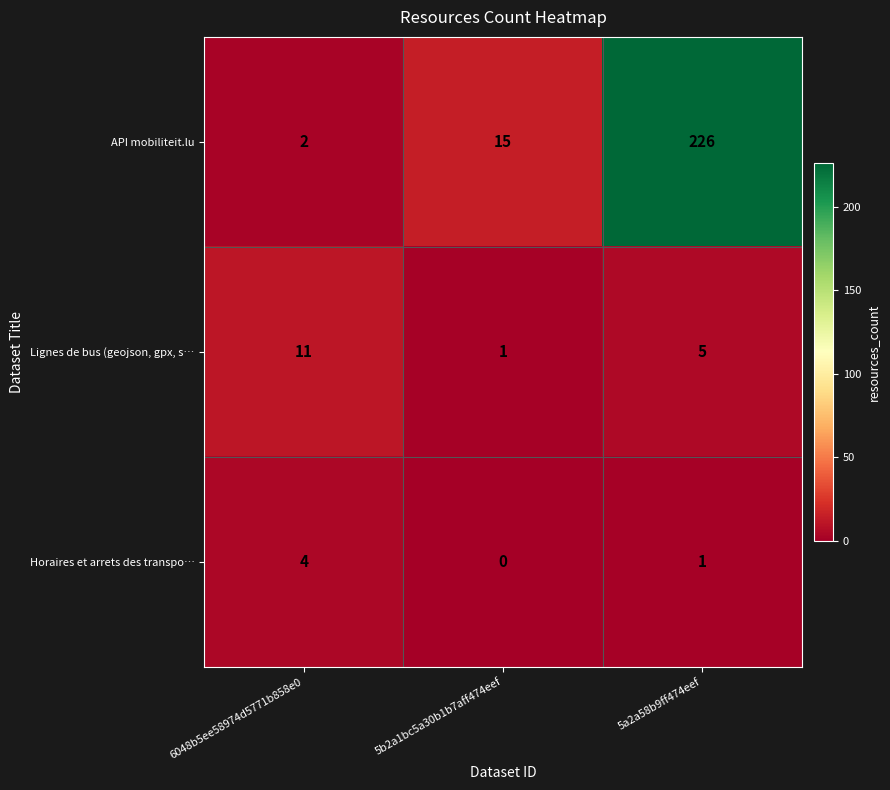

How many Horaires et arrets des transpo… values are between 0 and 4?

3